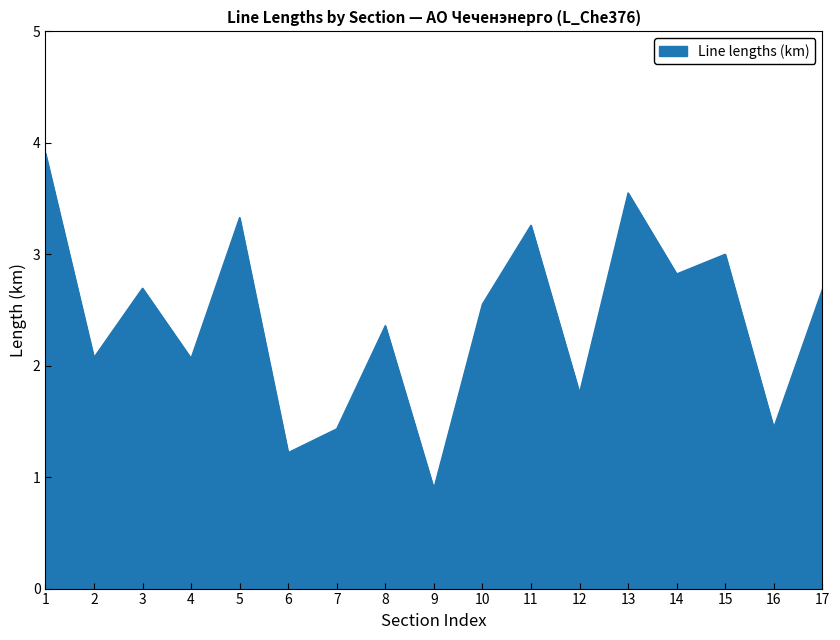

True or false: the data shows 2.7 at 17.

True